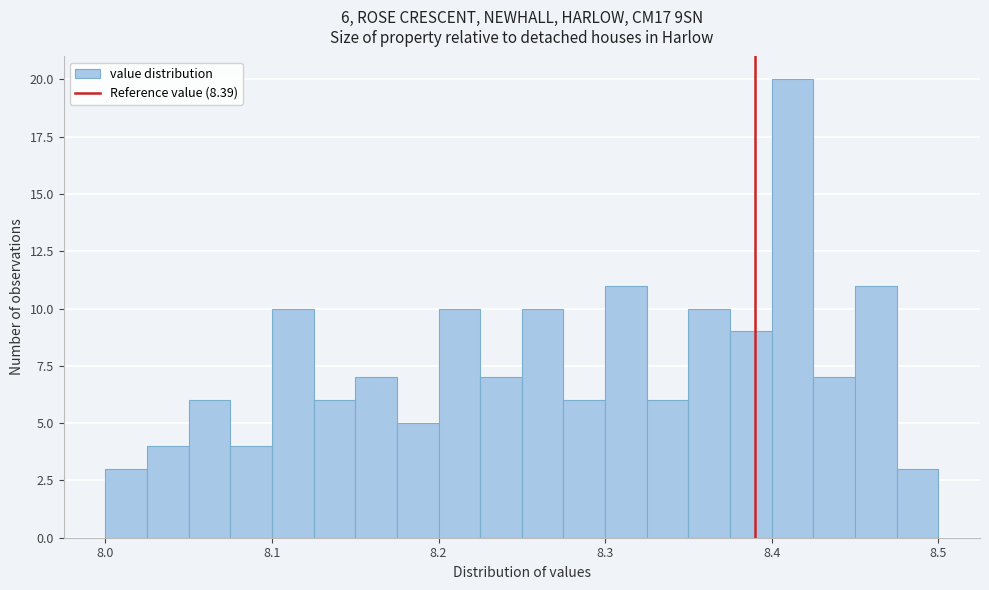

Around what value on the x-axis is the tallest bar? Give the approximate position of its centre, as read against the axis.

8.41